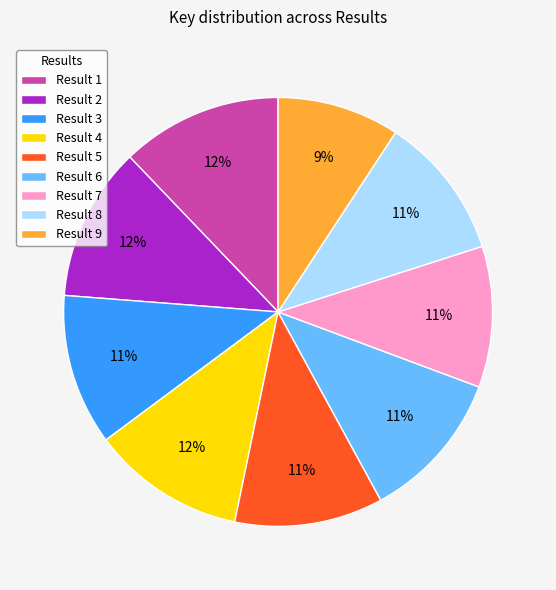

The Result 1 slice represents 2% of the pie. True or false?

False